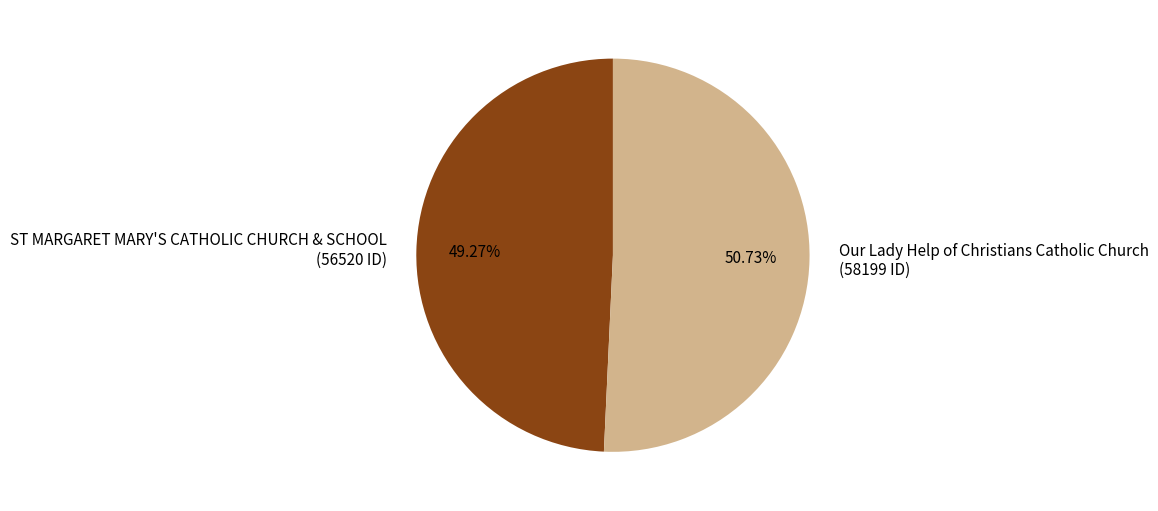

Is Our Lady Help of Christians Catholic Church the majority of the pie?

Yes